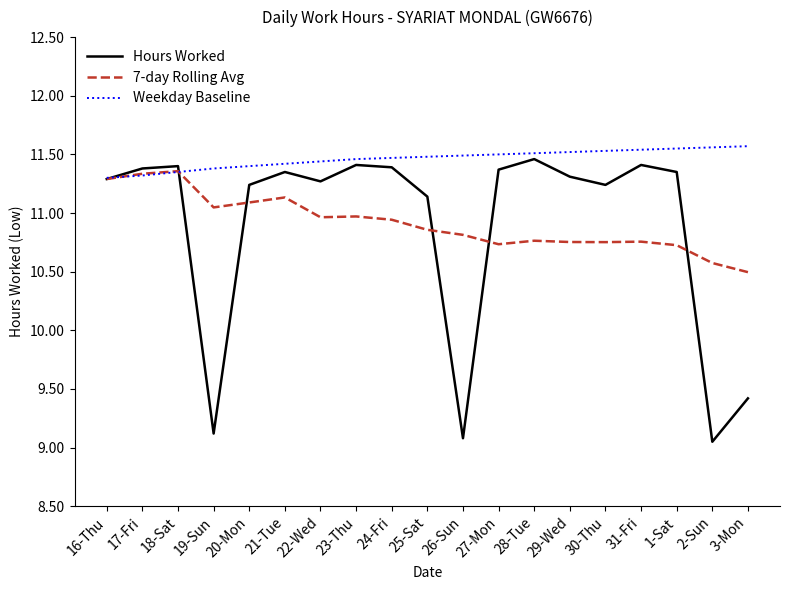

Rank the series at 21-Tue from highest to lowest value.

Weekday Baseline, Hours Worked, 7-day Rolling Avg